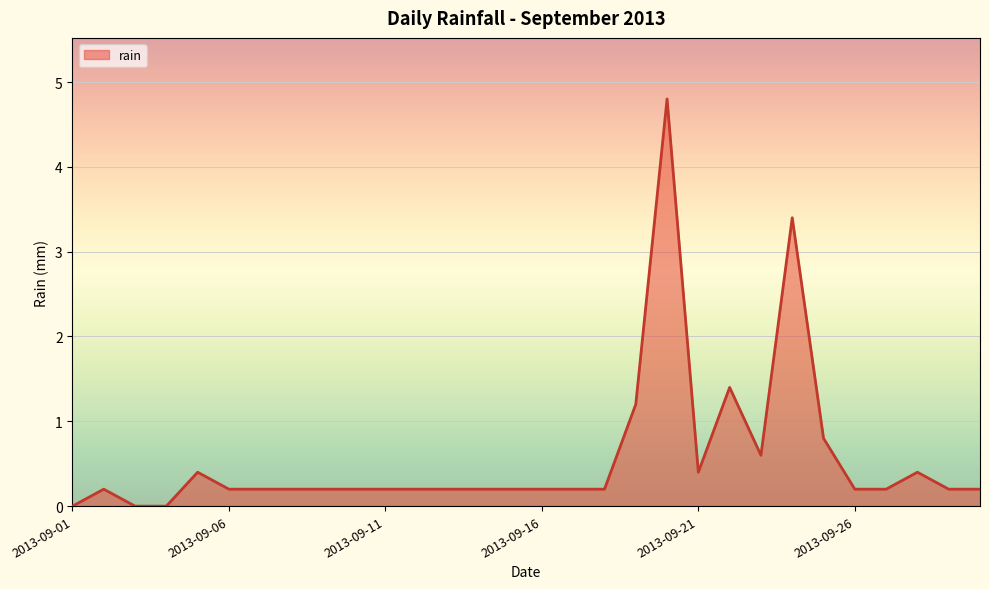

At which label is the value closest to 2?

21